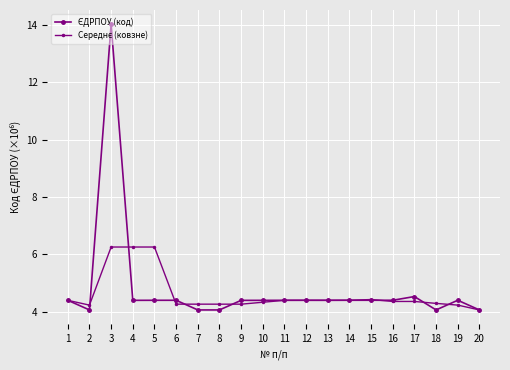

Rank the series at 15 from highest to lowest value.

Середнє (ковзне), ЄДРПОУ (код)